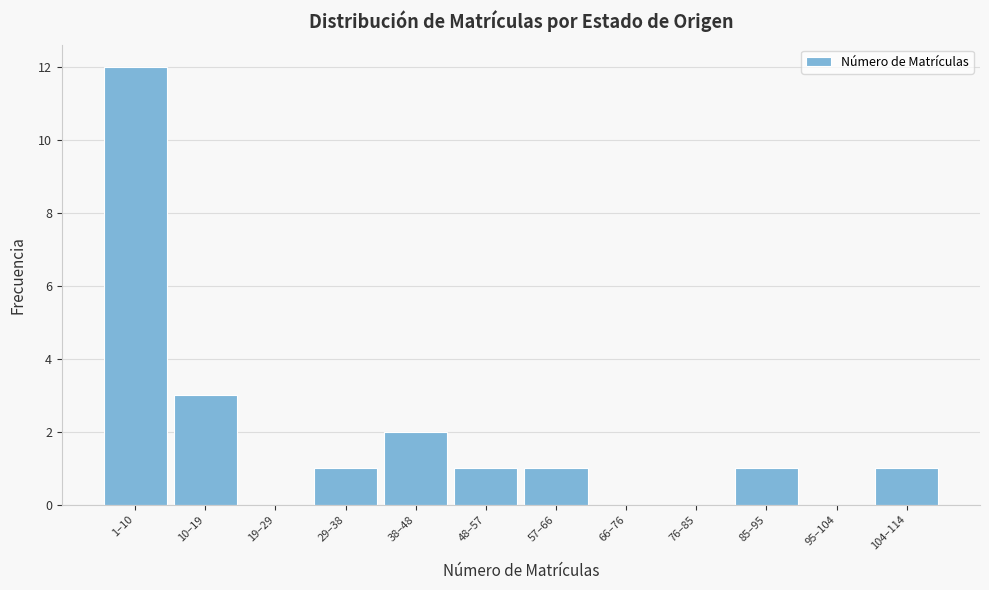

Reading right to left, transcribe all the data shown in this chart.

104–114=1	95–104=0	85–95=1	76–85=0	66–76=0	57–66=1	48–57=1	38–48=2	29–38=1	19–29=0	10–19=3	1–10=12